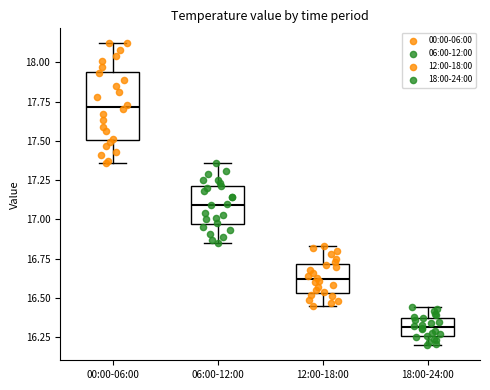

Reading left to right, read every box against the y-axis: the position of its median line, the range the box covers, and the ends of its whiskers. The values are not printed on the chart, so give them approximately, as read against the axis.

00:00-06:00: median 17.70, box 17.50 to 17.95, whiskers 17.35 to 18.10
06:00-12:00: median 17.10, box 16.95 to 17.20, whiskers 16.85 to 17.35
12:00-18:00: median 16.60, box 16.55 to 16.70, whiskers 16.45 to 16.85
18:00-24:00: median 16.30, box 16.25 to 16.35, whiskers 16.20 to 16.45